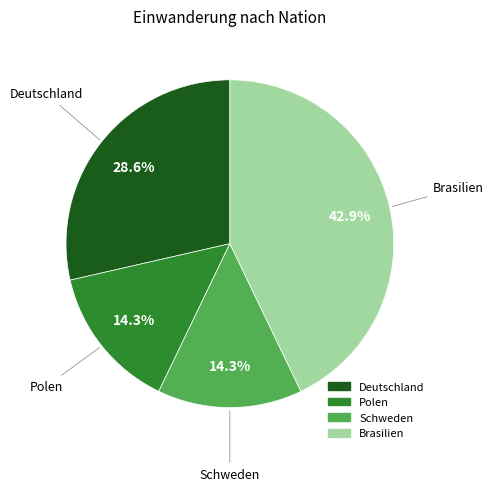

Is it true that Polen is 29% of the pie?

False